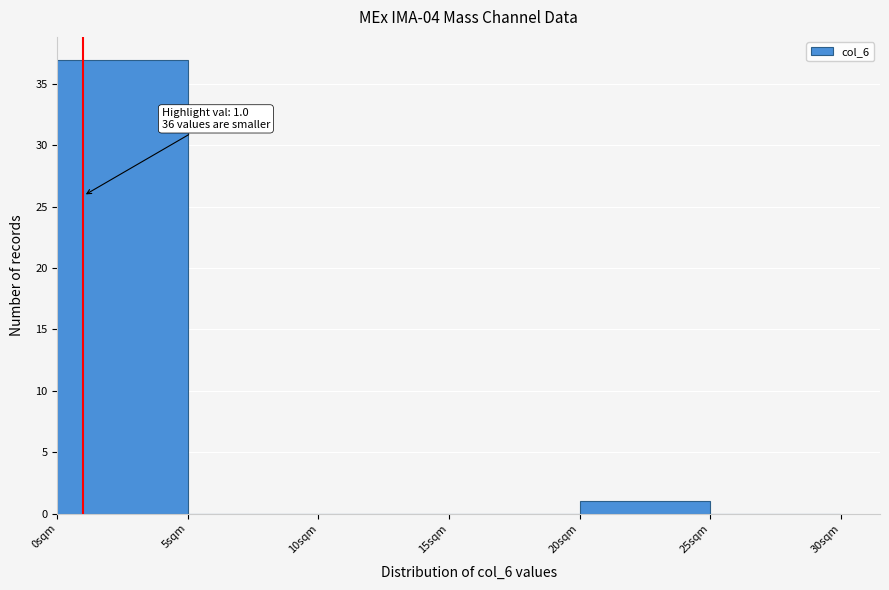

Which range on the x-axis has the tallest bar?

0 to 5